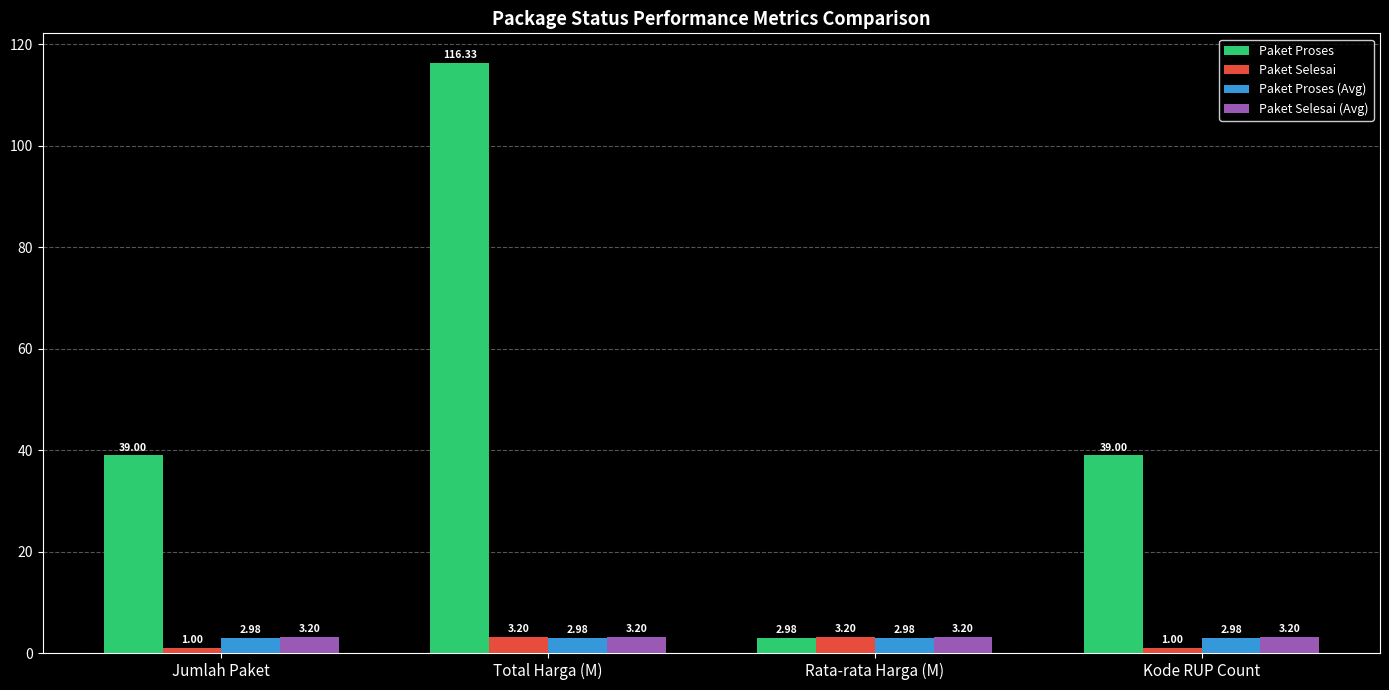

Is the value of Paket Selesai at Jumlah Paket greater than the value of Paket Proses at Kode RUP Count?

No